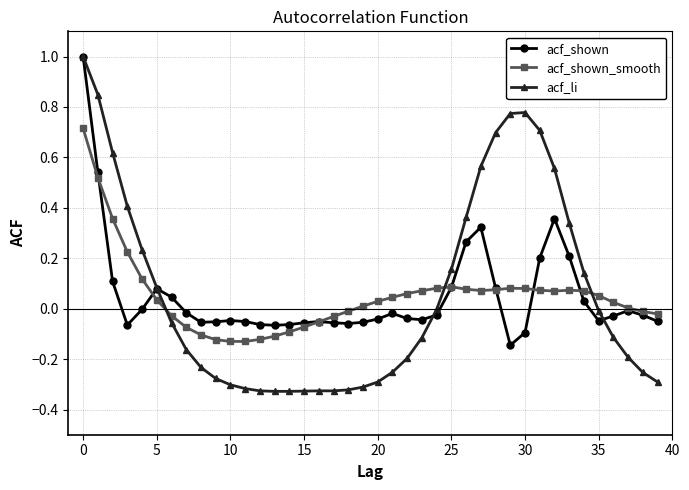

Count the number of data series in this chart.

3